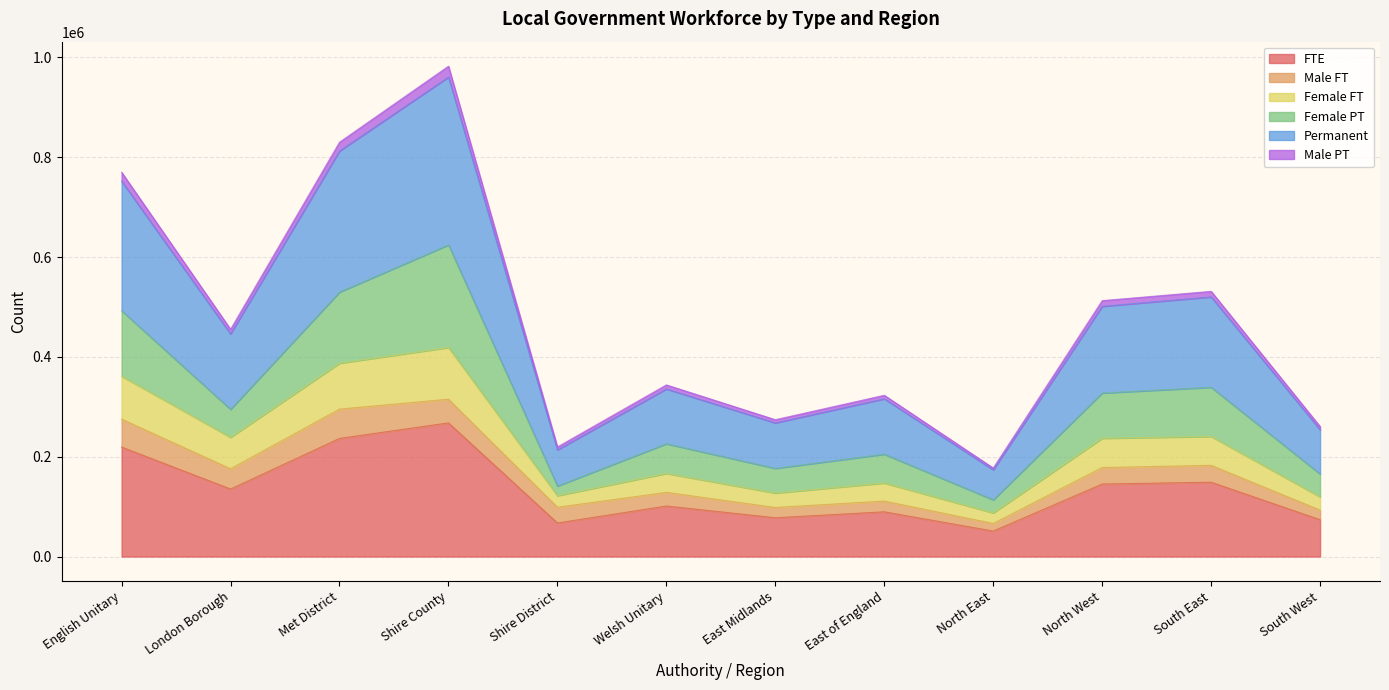

What is the highest value of the FTE series?

267800